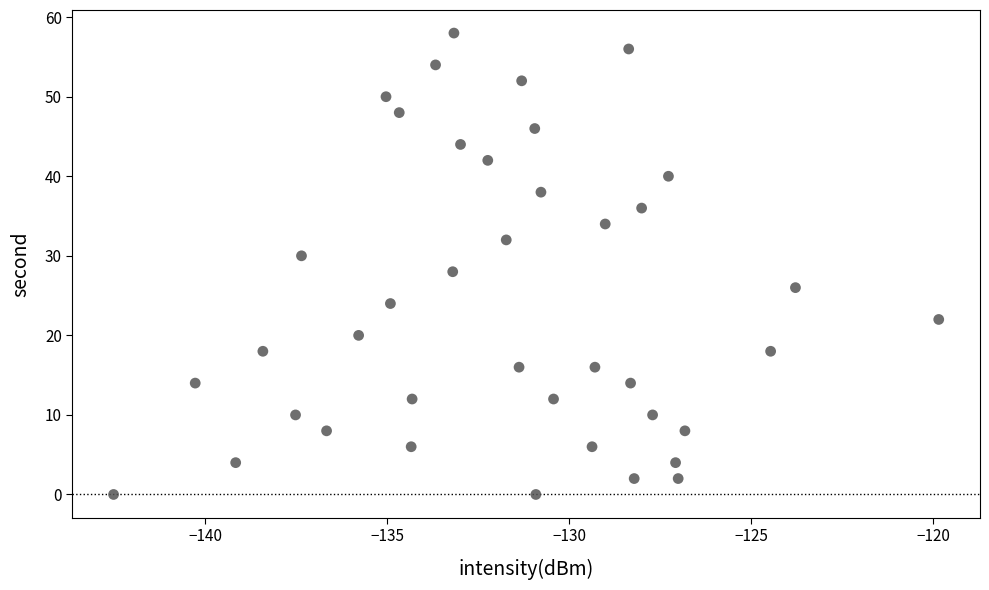

Count the number of points in this scatter plot.

40